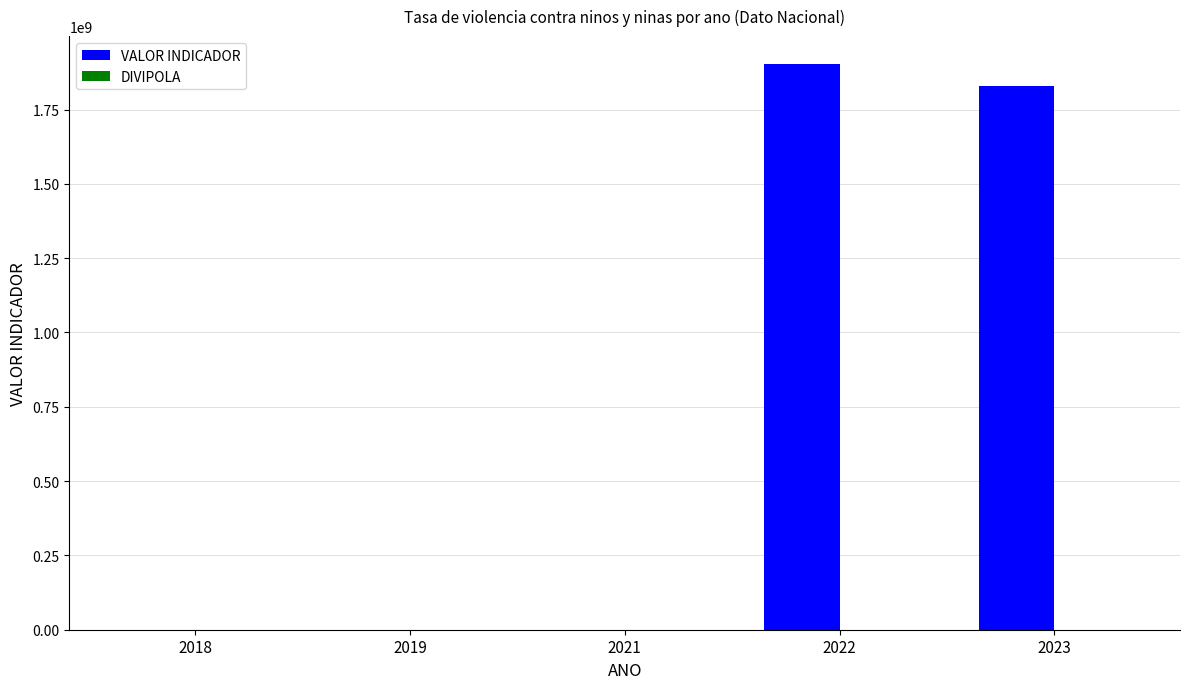

Count the number of data series in this chart.

2